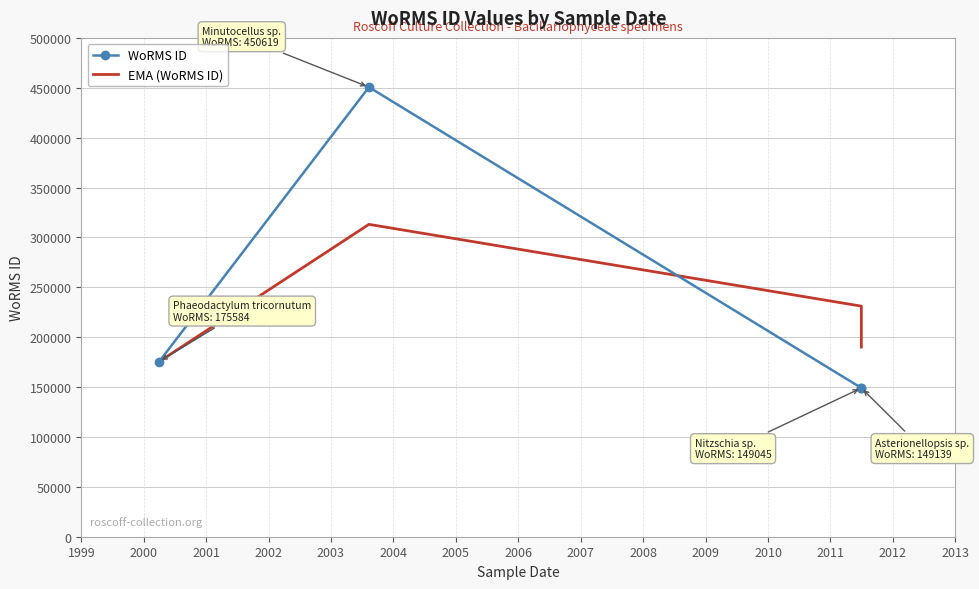

The value of EMA (WoRMS ID) at 1999 is 95538.2. True or false?

False